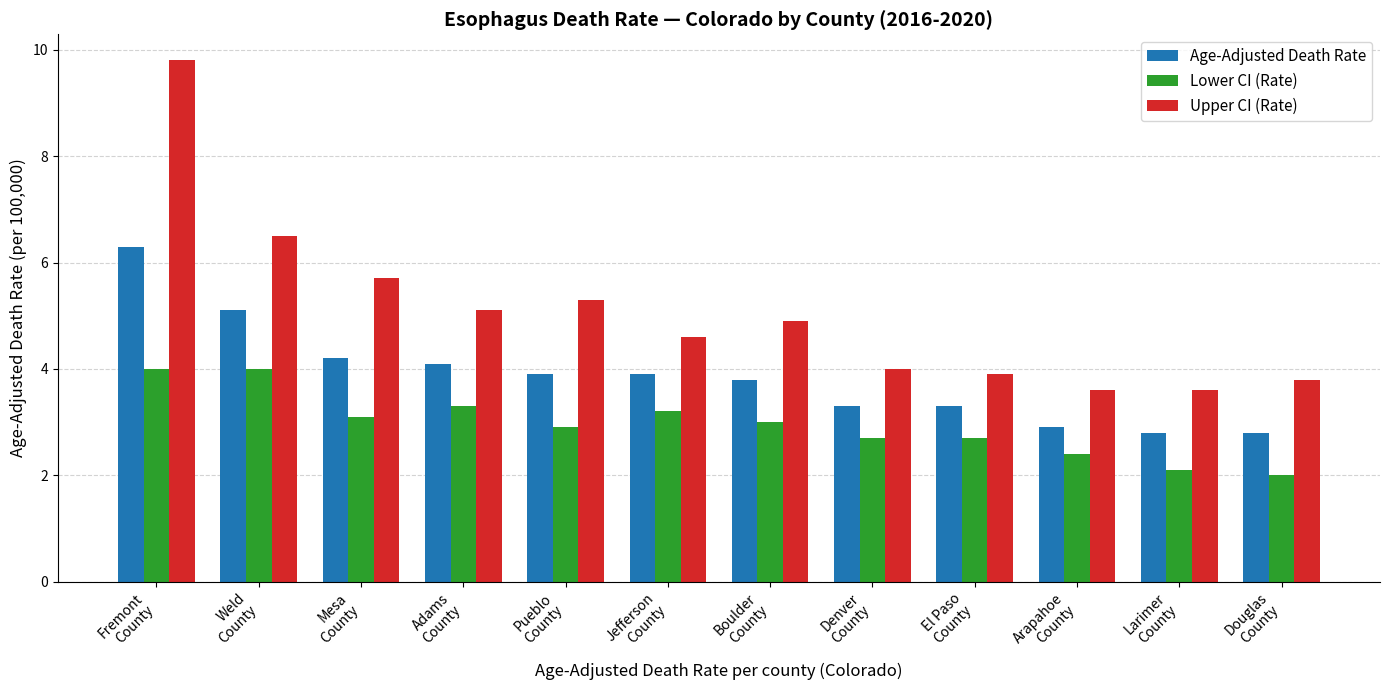

What is the label of the 4th bar from the right?

El Paso
County